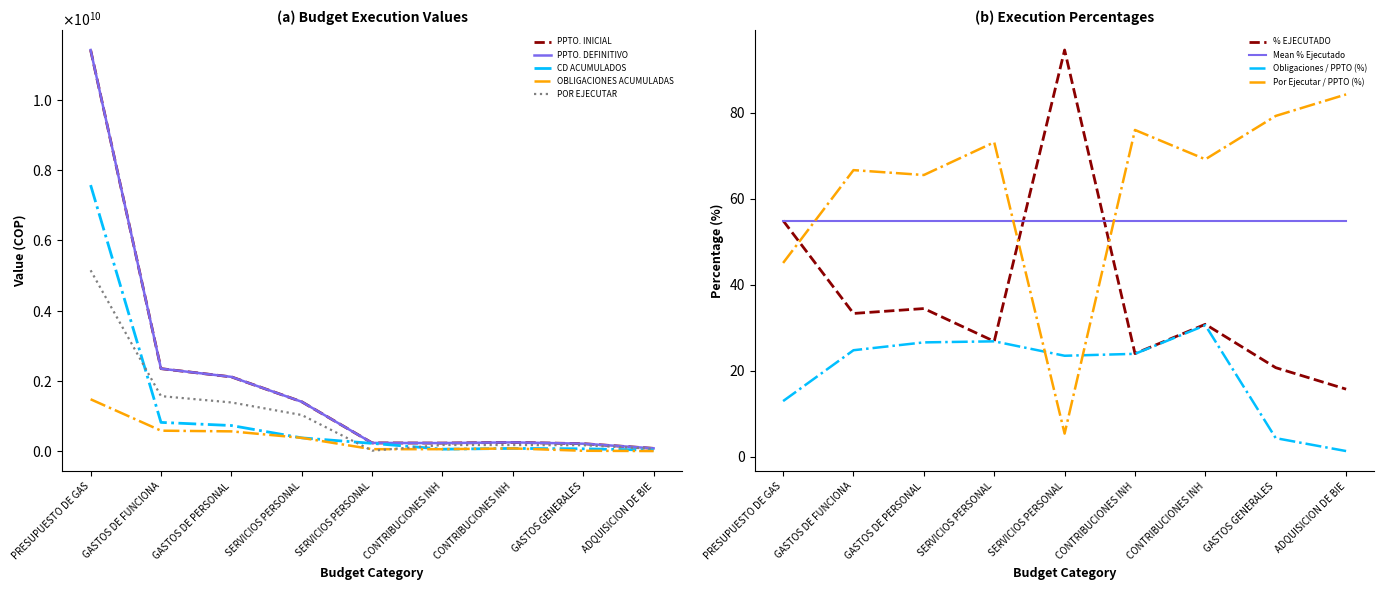

Is the value of CD ACUMULADOS at GASTOS DE PERSONAL greater than the value of POR EJECUTAR at GASTOS DE PERSONAL?

No